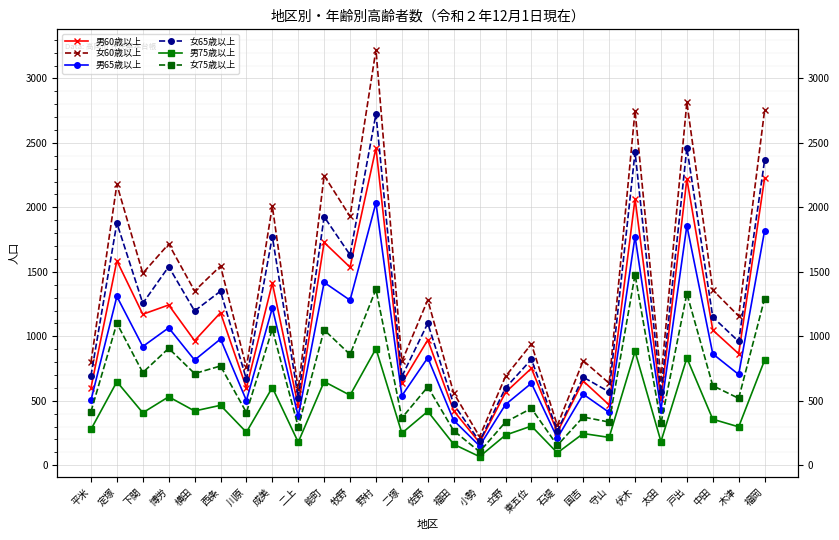

True or false: 女65歳以上 and 女75歳以上 cross at least once.

False